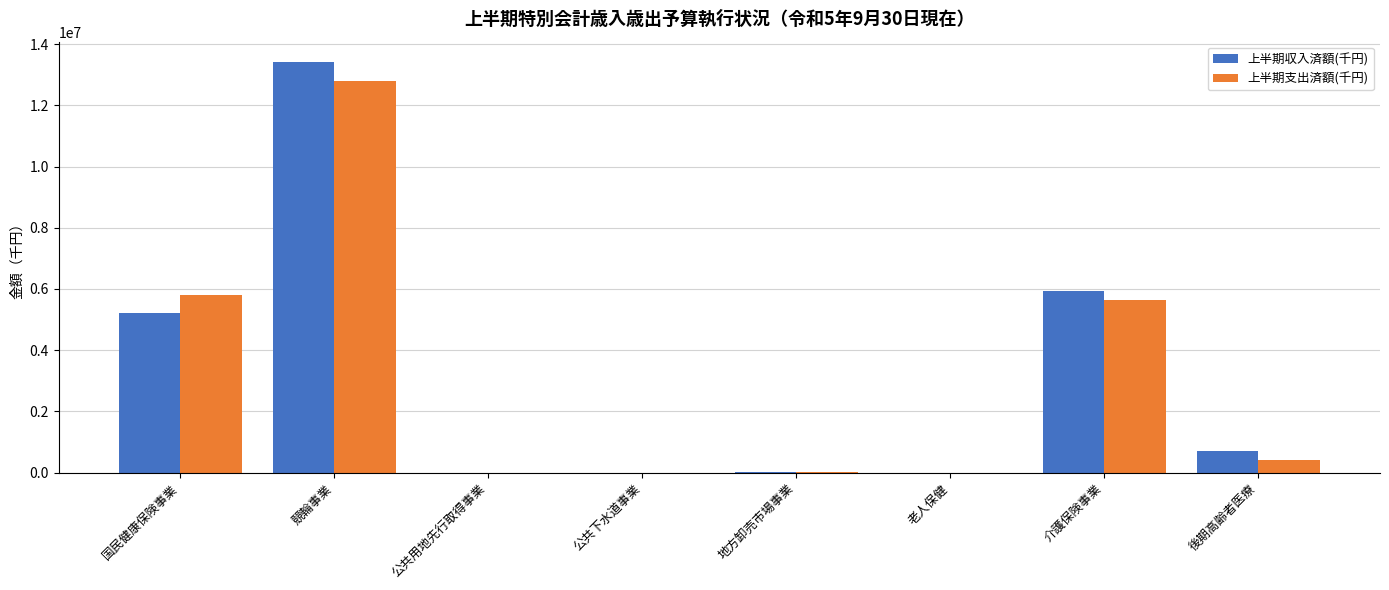

At which category is the sum across all series the highest?

競輪事業